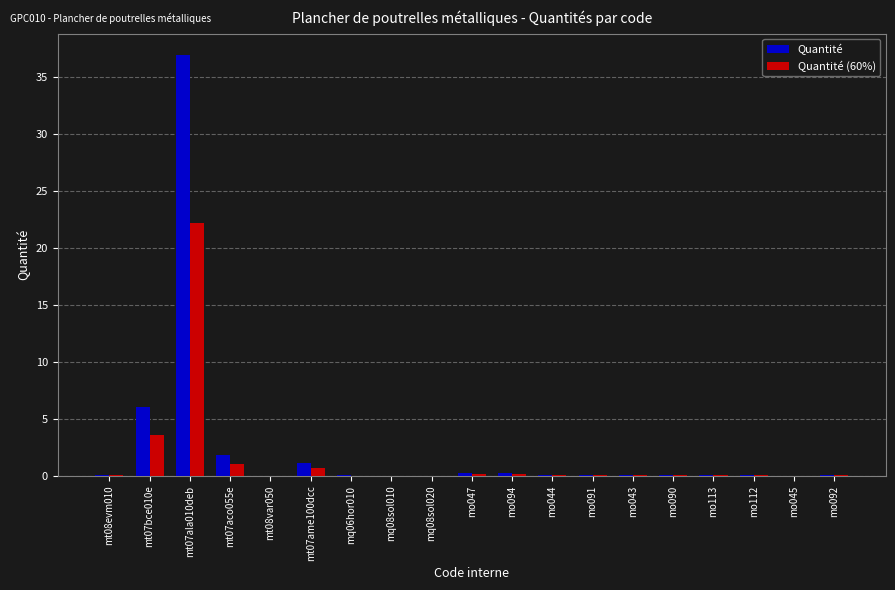

What is the sum of all Quantité (60%) values?

28.3